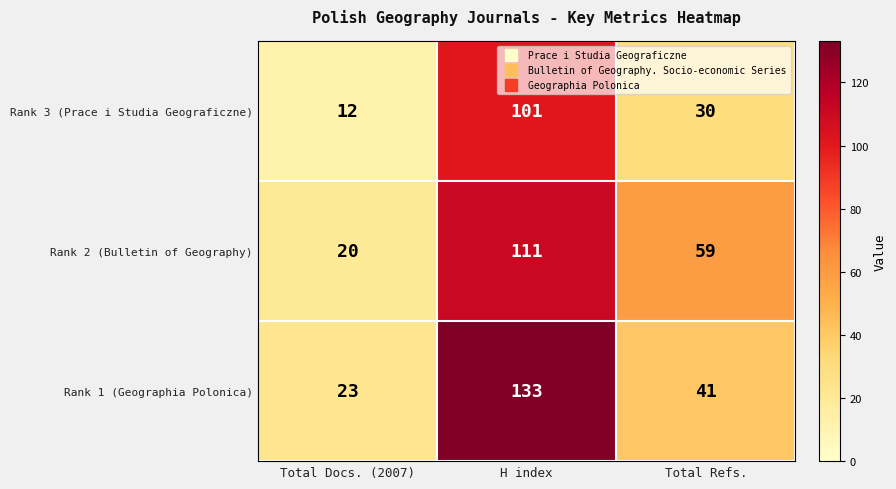

Which series changed the most between Total Docs. (2007) and H index?

Rank 1 (Geographia Polonica)